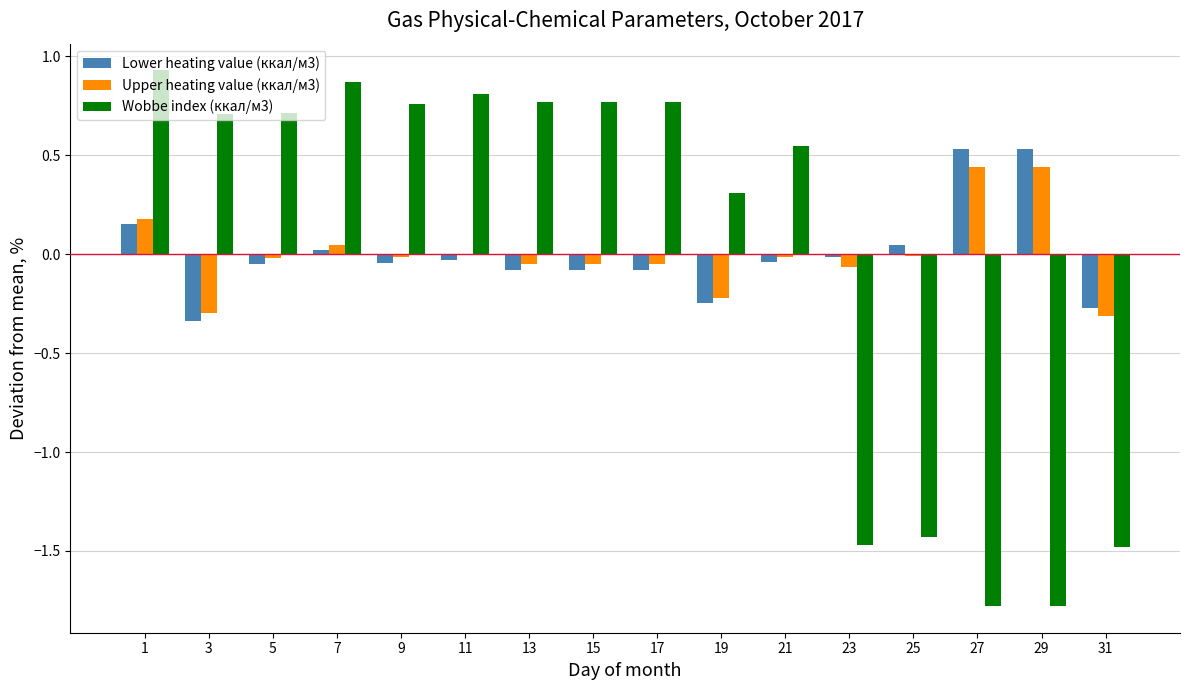

The Wobbe index (ккал/м3) series shows -1.4 at 25. True or false?

True